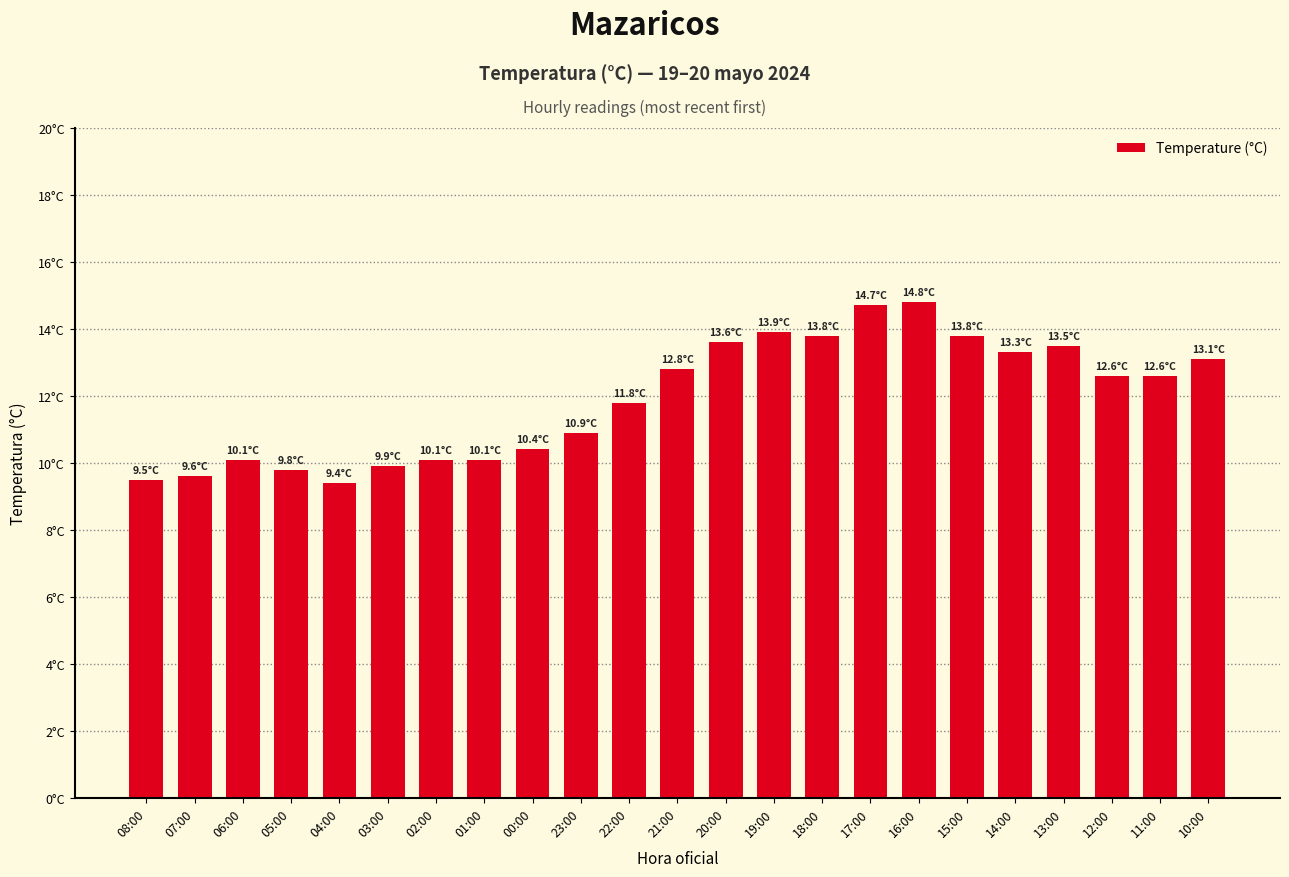

What is the sum of all values?

274.1